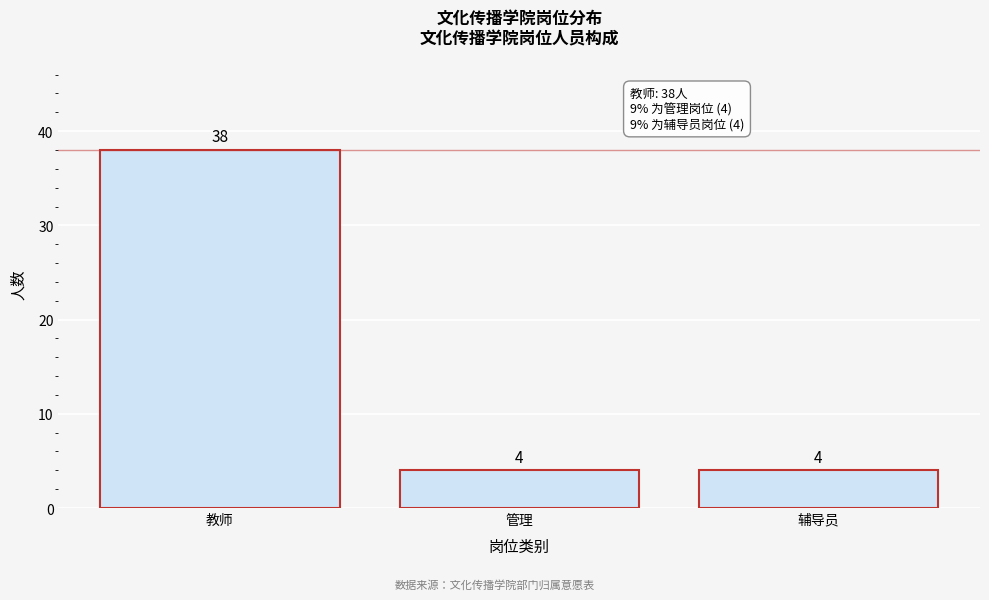

Reading left to right, transcribe all the data shown in this chart.

38	4	4